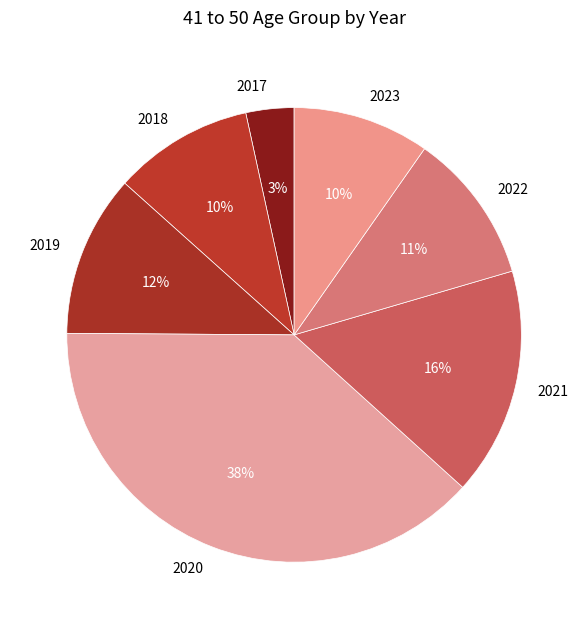

Is the sum of 2021 and 2022 greater than half?

No